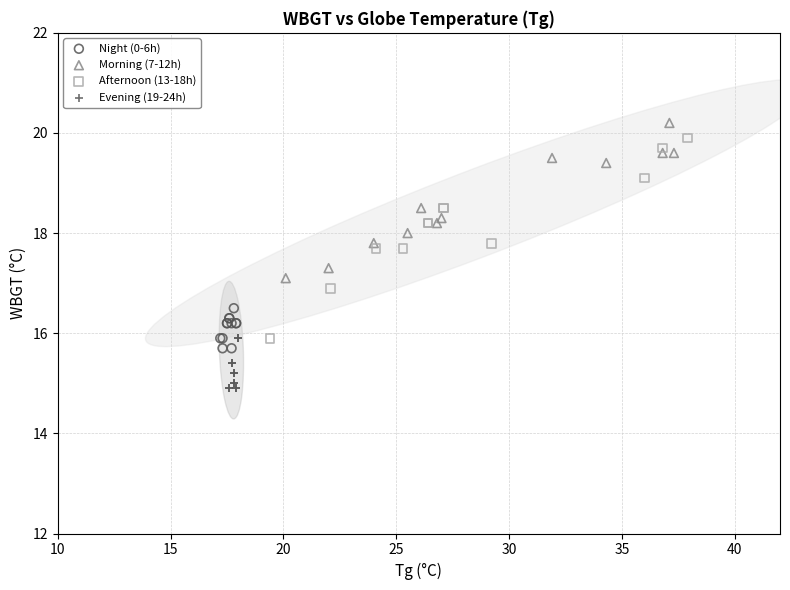

What are all the series names shown in the legend?

Night (0-6h), Morning (7-12h), Afternoon (13-18h), Evening (19-24h)